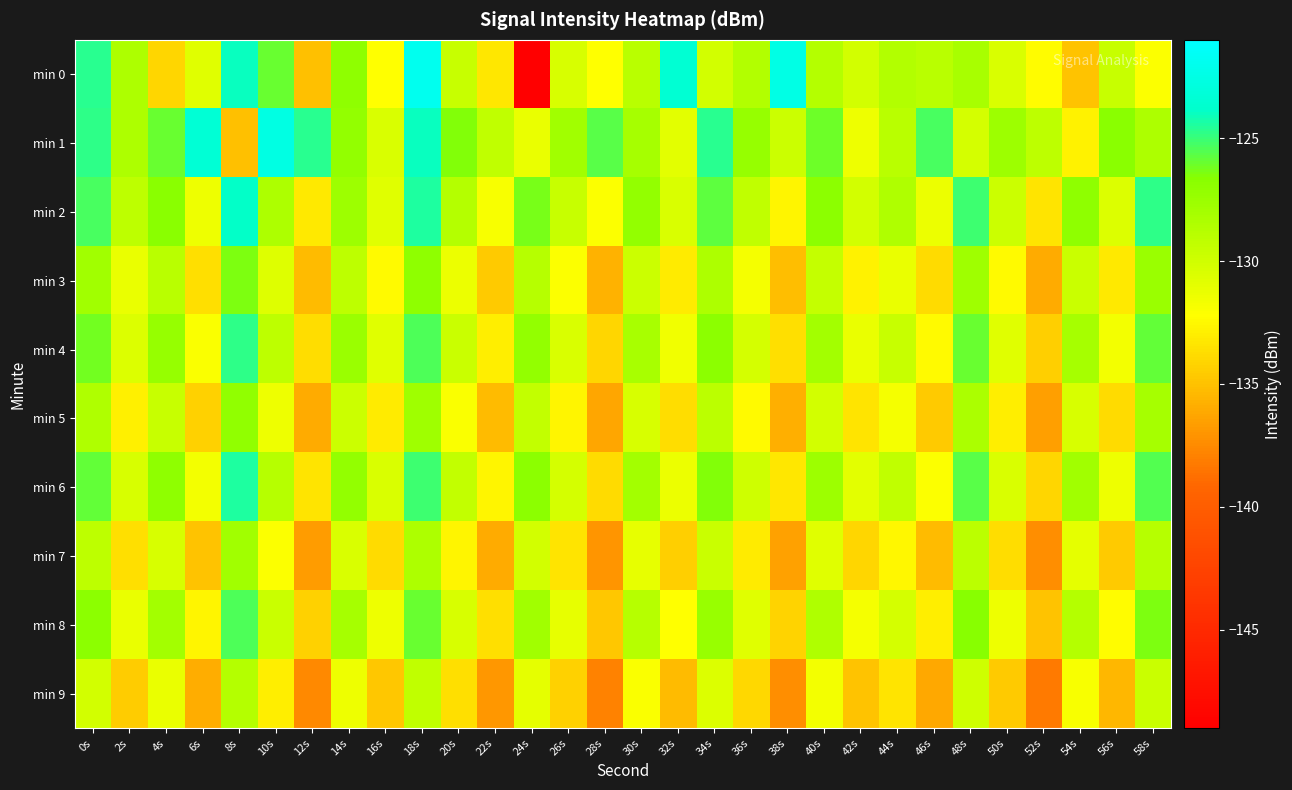

What is the total value across all series at 38s?

-1331.0